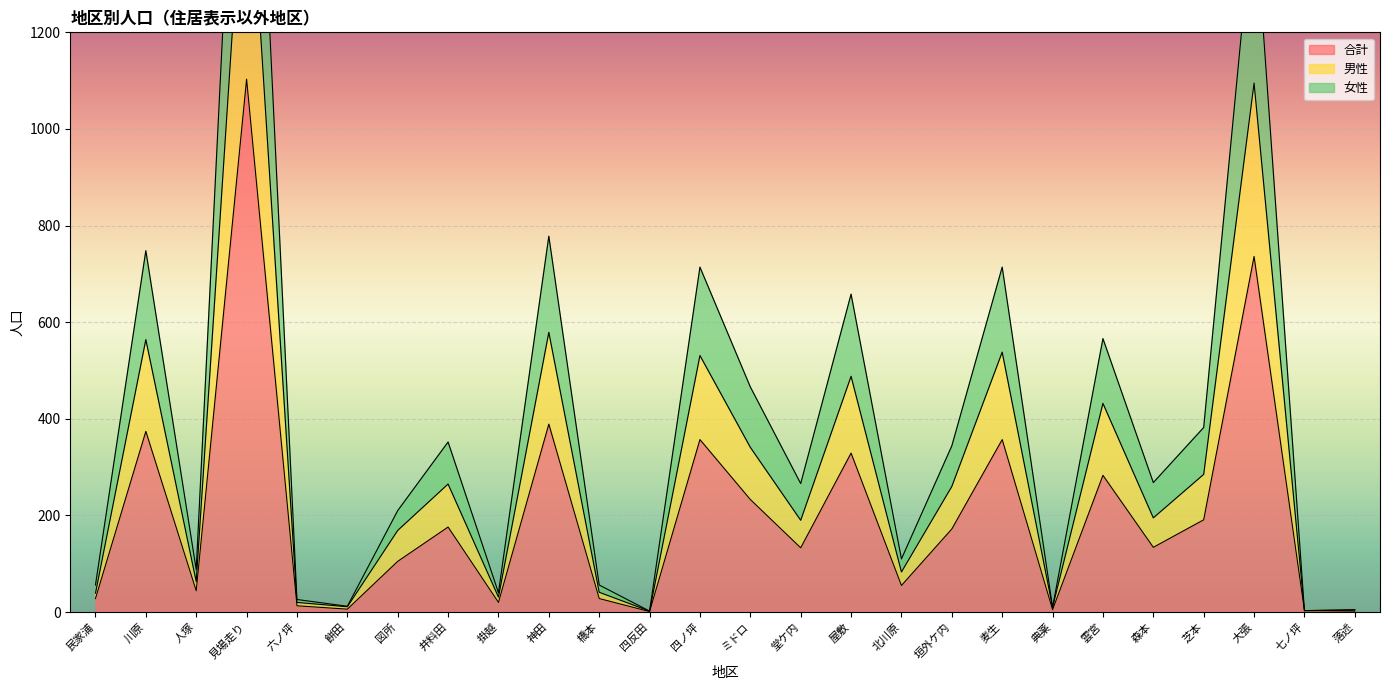

What is the approximate value of 女性 at 六ノ坪?

26